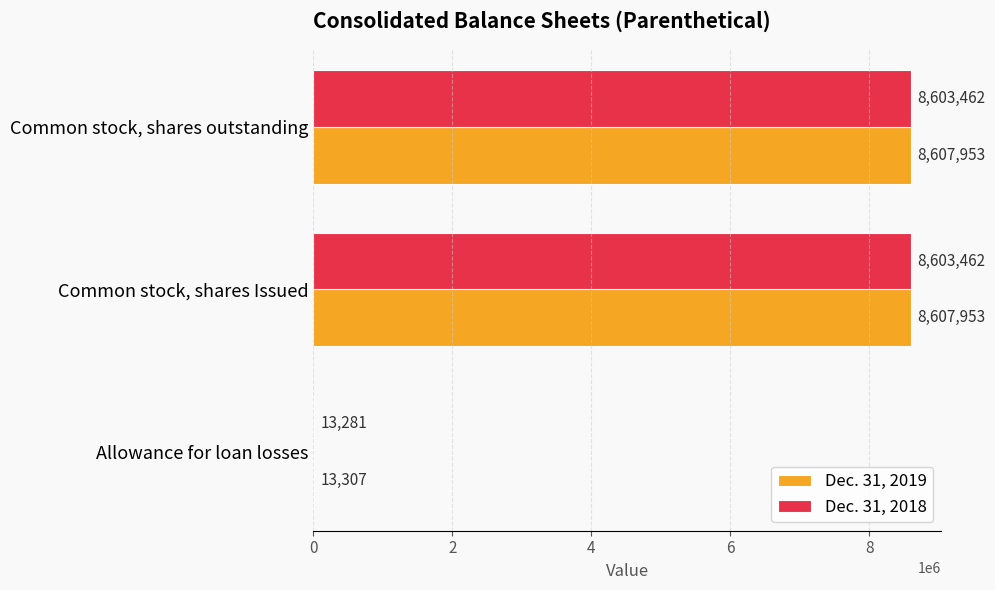

Which series changed the most between Allowance for loan losses and Common stock, shares Issued?

Dec. 31, 2019